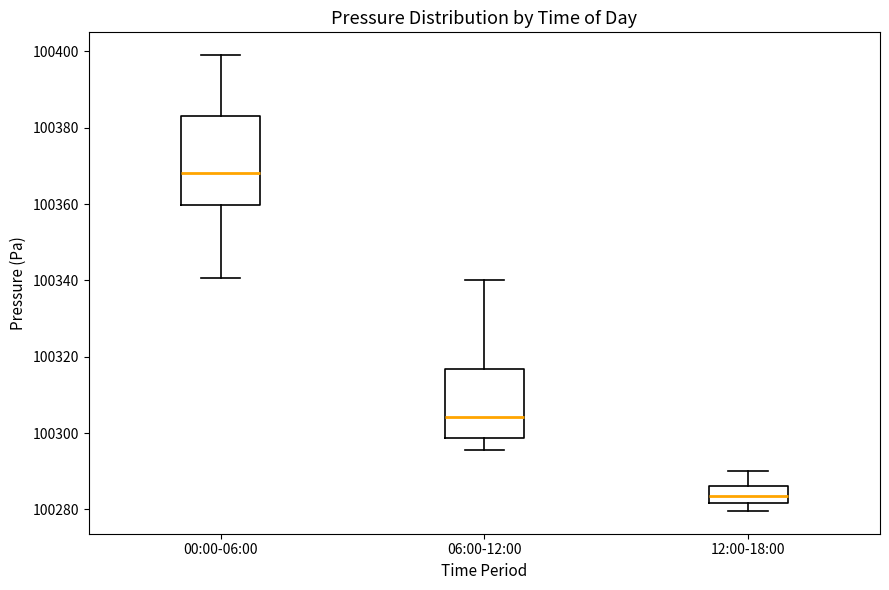

Where is the lower edge of the box for 06:00-12:00 on the y-axis? The values are not printed on the chart, so give them approximately, as read against the axis.

100298